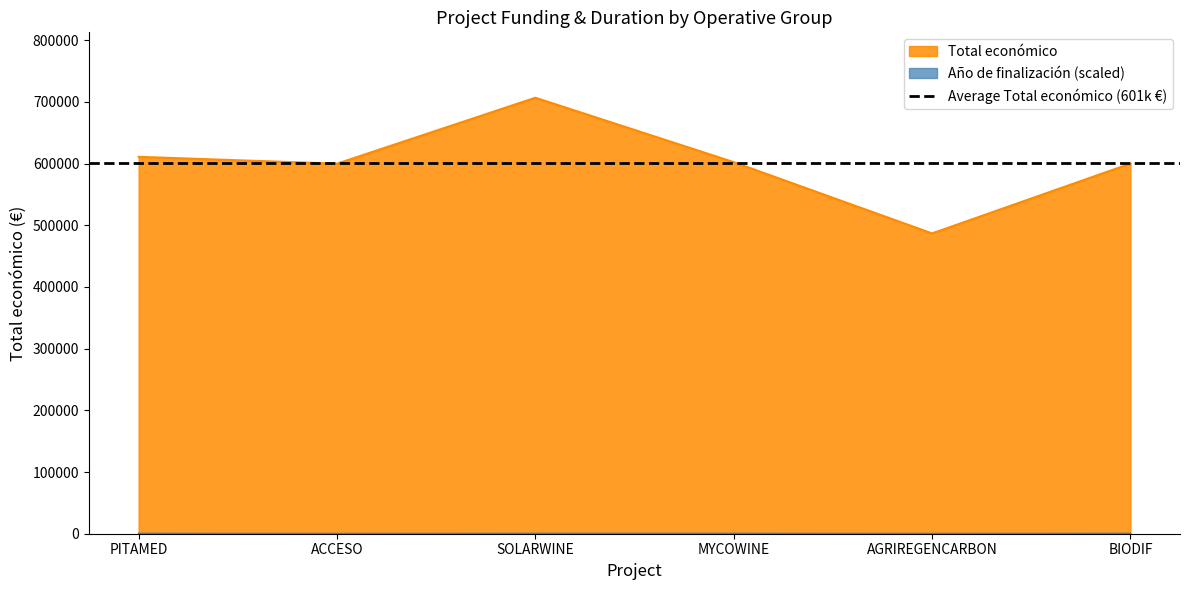

At ACCESO, list the series in order from smallest to largest.

Año de finalización, Total económico